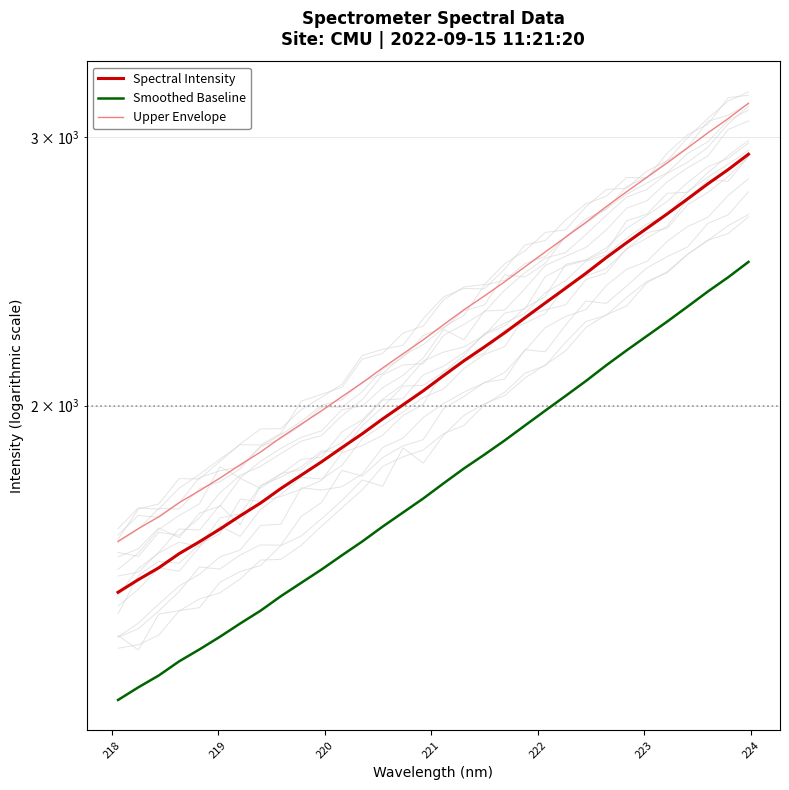

The value of Upper Envelope at 16 is 3131.8. True or false?

False